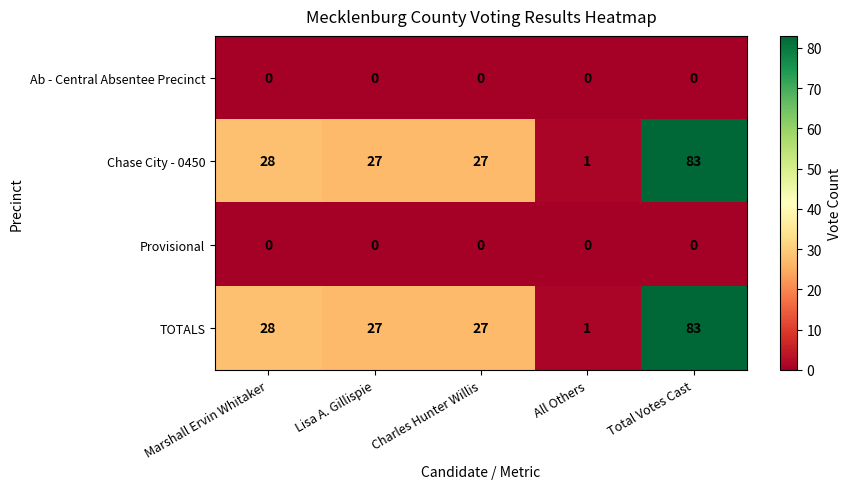

Reading left to right, extract all data points from this chart.

Ab - Central Absentee Precinct: Marshall Ervin Whitaker=0	Lisa A. Gillispie=0	Charles Hunter Willis=0	All Others=0	Total Votes Cast=0
Chase City - 0450: Marshall Ervin Whitaker=28	Lisa A. Gillispie=27	Charles Hunter Willis=27	All Others=1	Total Votes Cast=83
Provisional: Marshall Ervin Whitaker=0	Lisa A. Gillispie=0	Charles Hunter Willis=0	All Others=0	Total Votes Cast=0
TOTALS: Marshall Ervin Whitaker=28	Lisa A. Gillispie=27	Charles Hunter Willis=27	All Others=1	Total Votes Cast=83